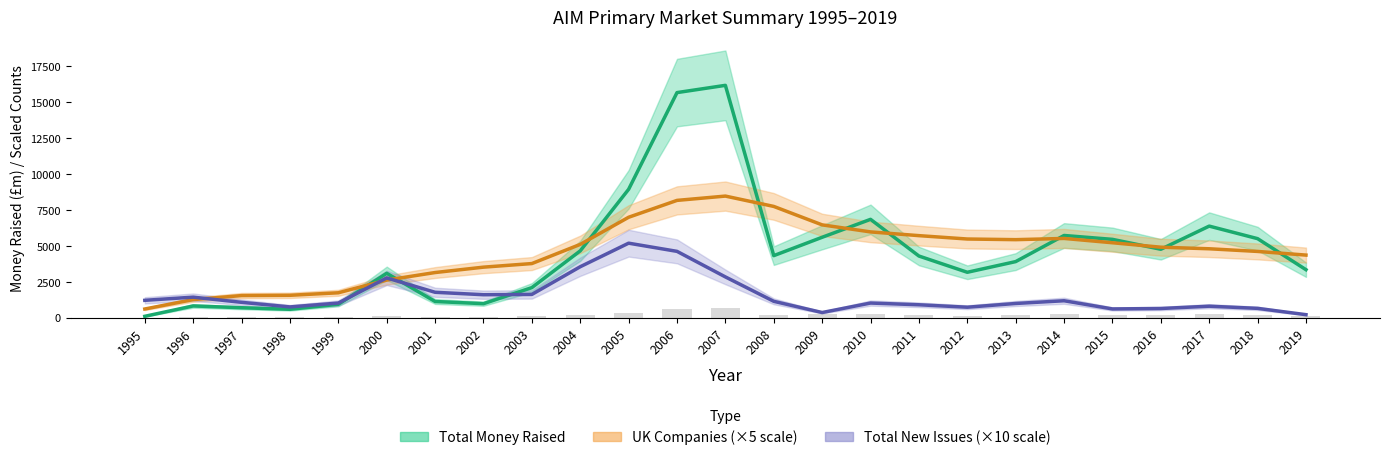

At which label does UK Companies first exceed 4910?

2004